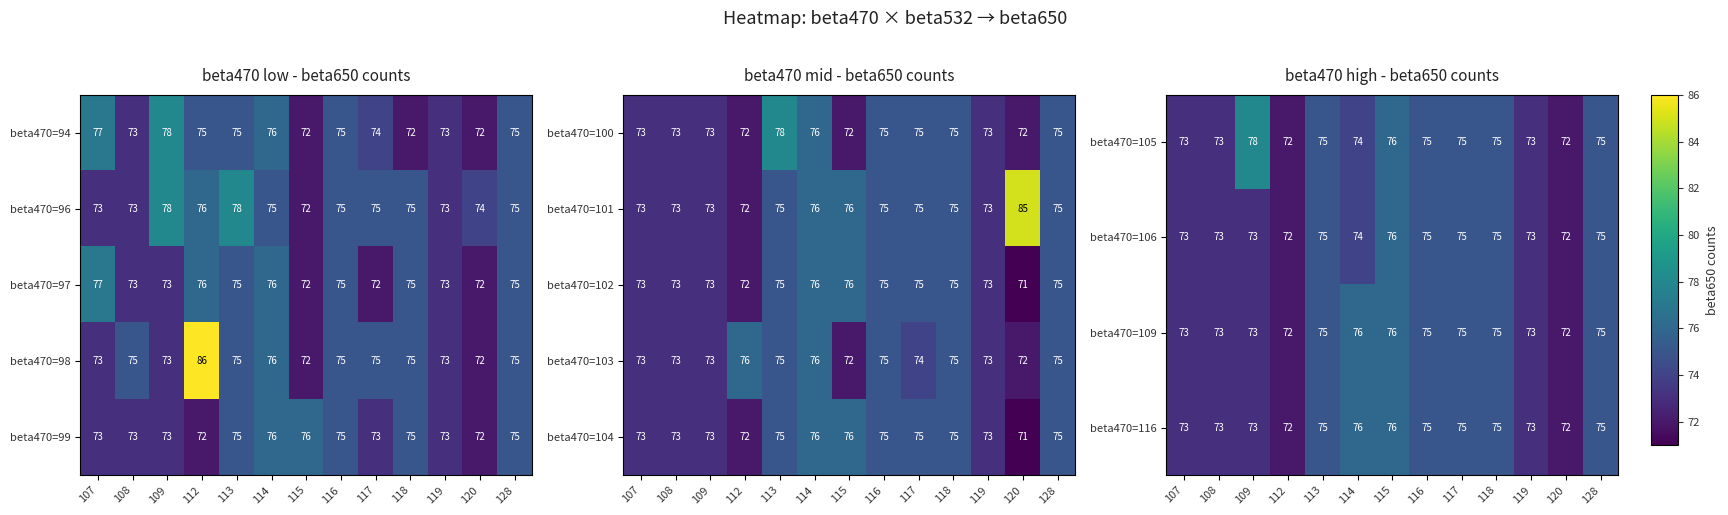

What is the difference between the maximum and minimum values in the beta470=116 series?

4